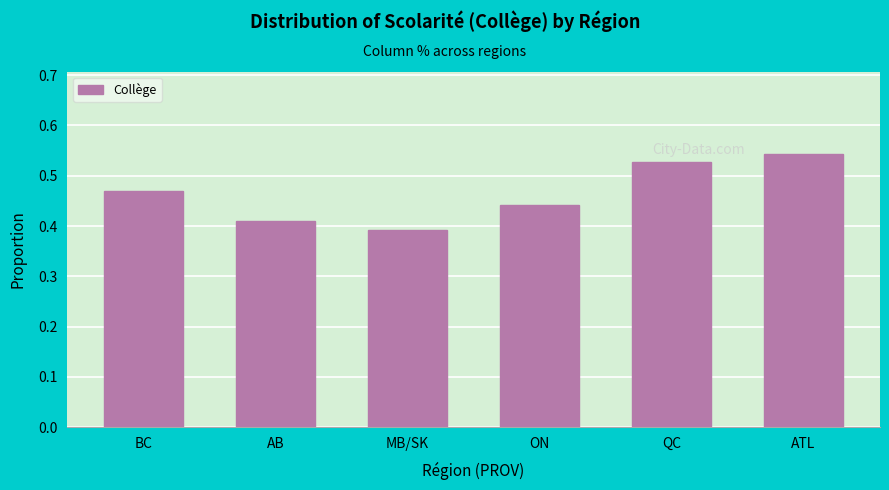

The chart shows a value of 0.1 at AB. True or false?

False